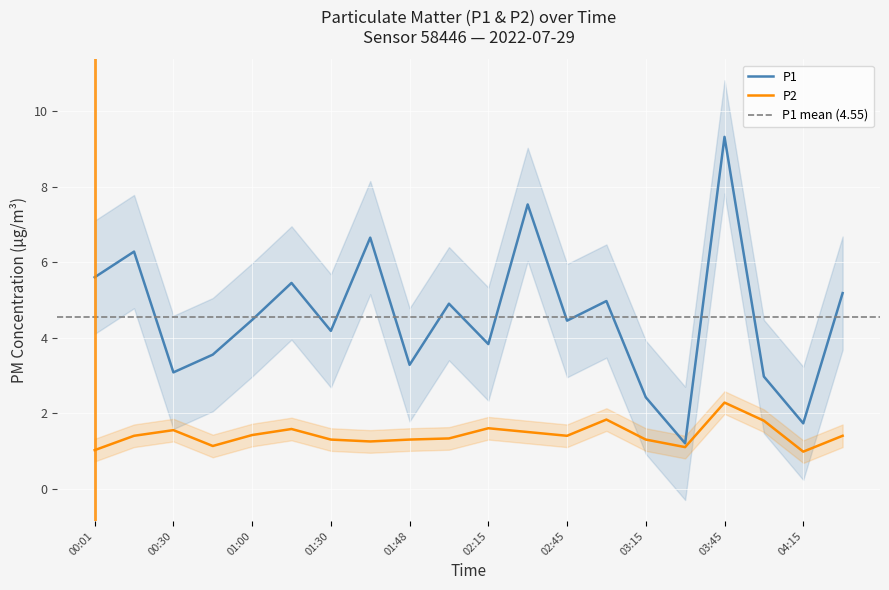

The P2 series shows 0.5 at 00:30. True or false?

False